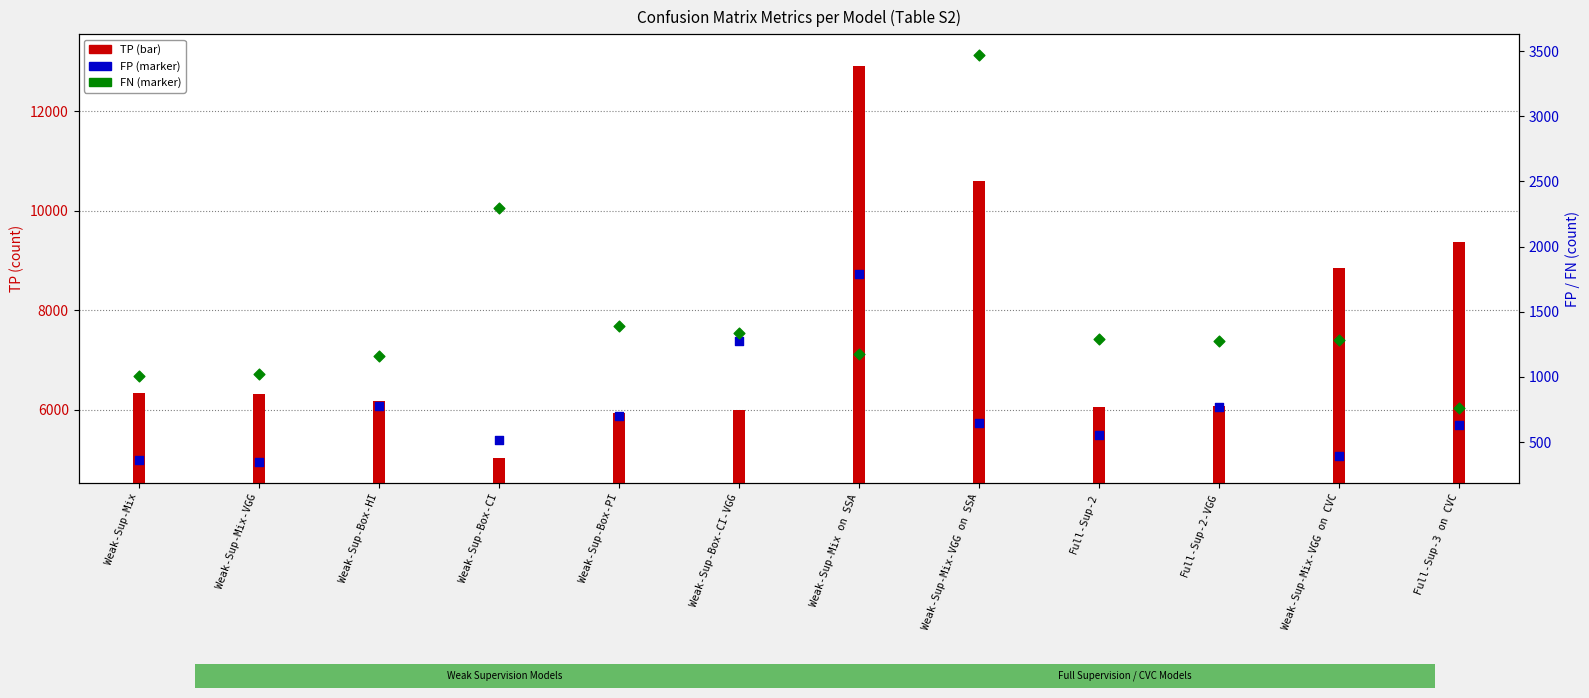

What are all the series names shown in the legend?

TP, FP, FN